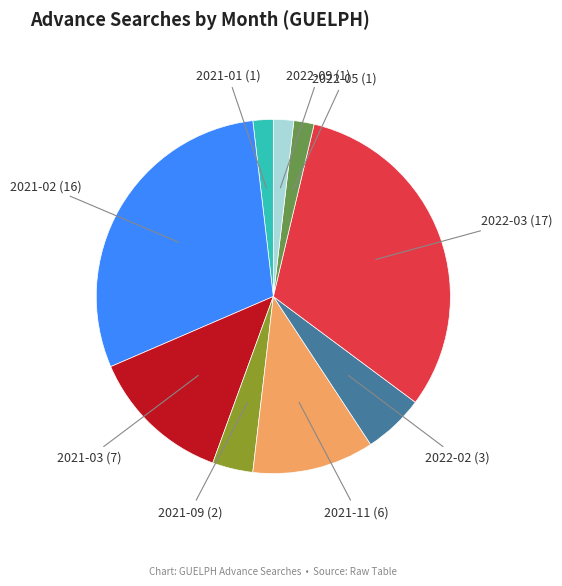

How many segments does this pie chart have?

9